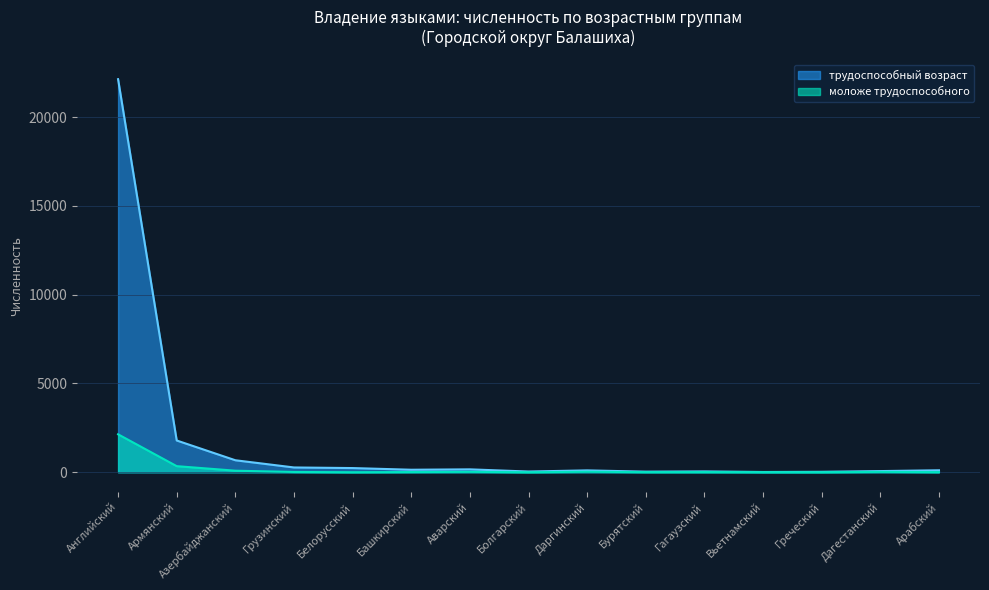

What are all the series names shown in the legend?

трудоспособный возраст, моложе трудоспособного